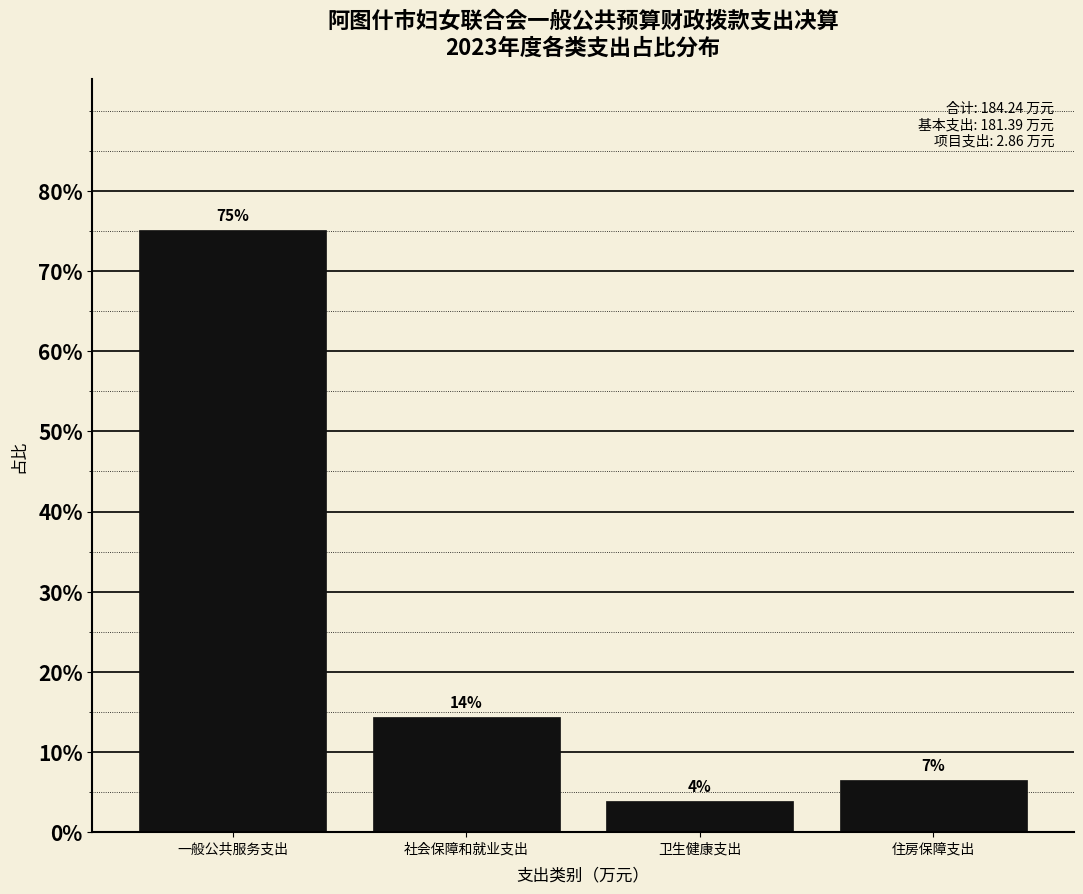

Are the bars horizontal?

No